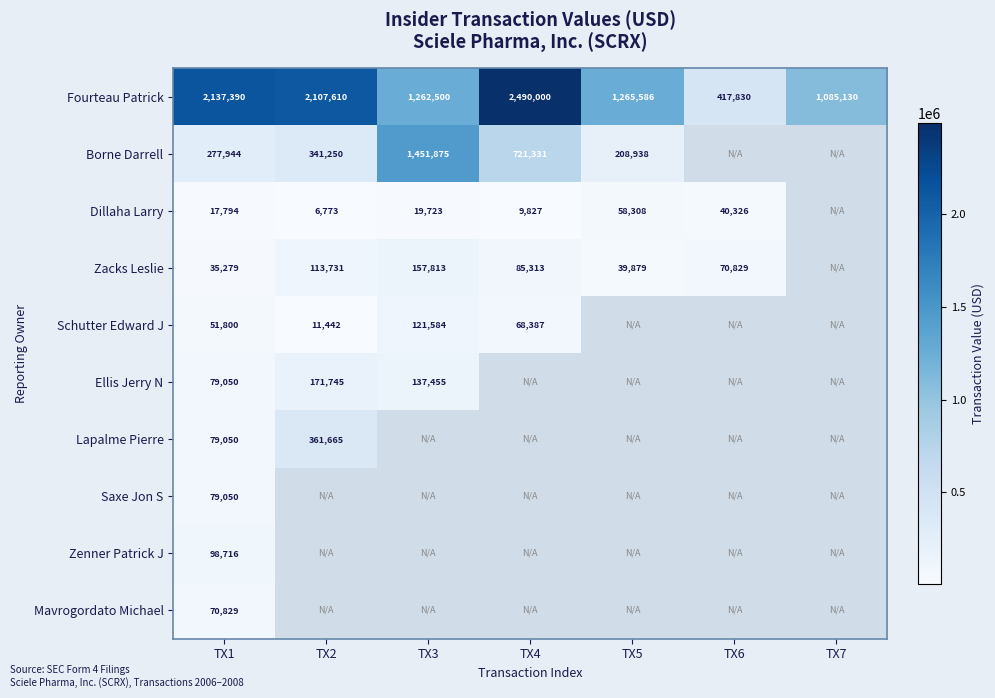

True or false: Zacks Leslie has a value of 103182 at TX6.

False